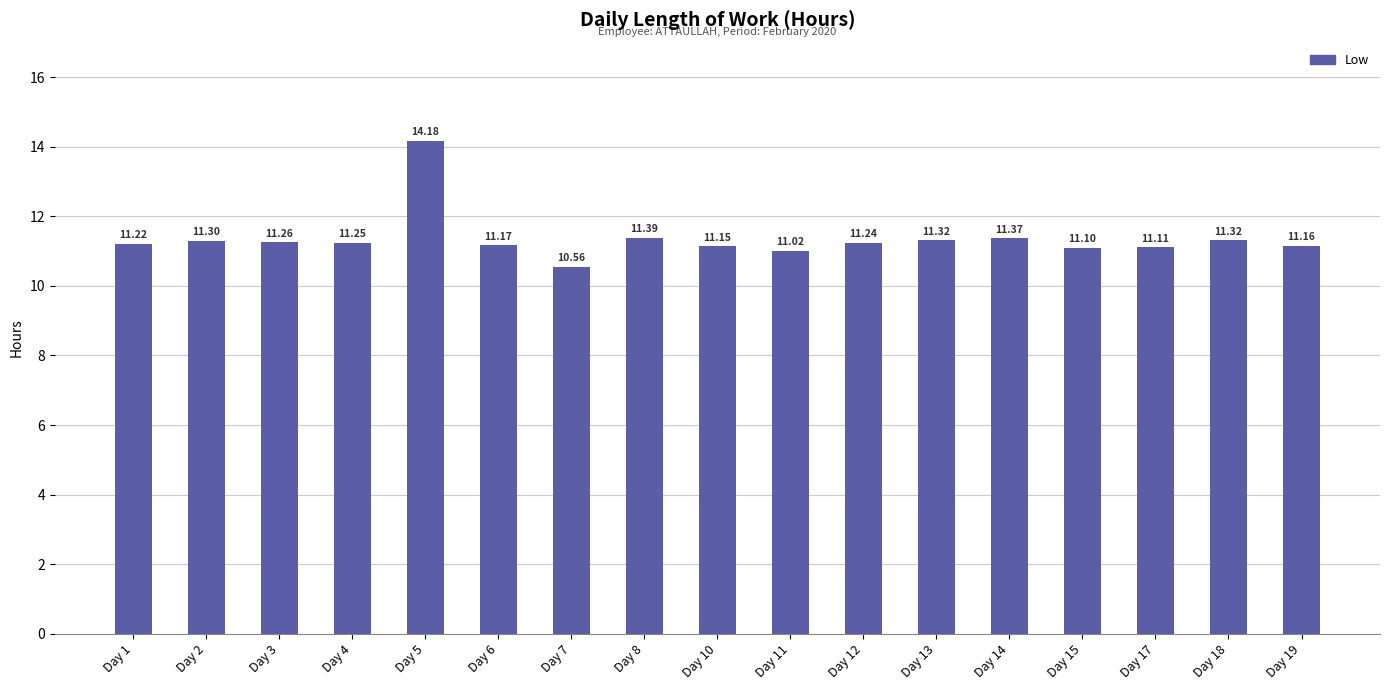

Between Day 7 and Day 11, which is larger?

Day 11